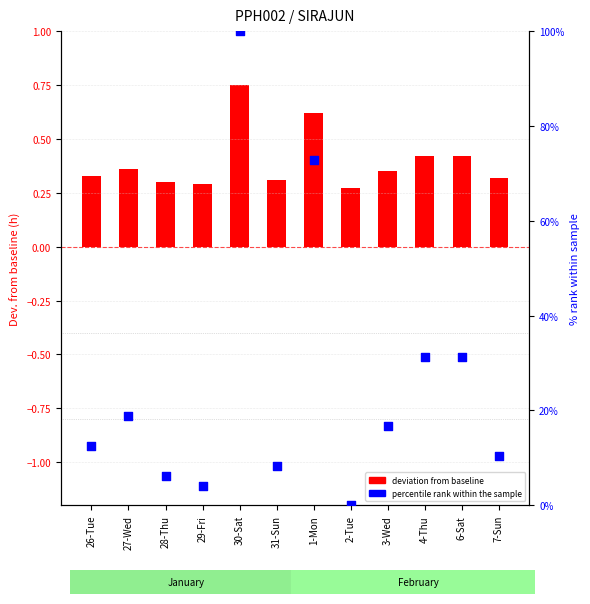

Which series reaches the minimum Y coordinate?

percentile rank within the sample